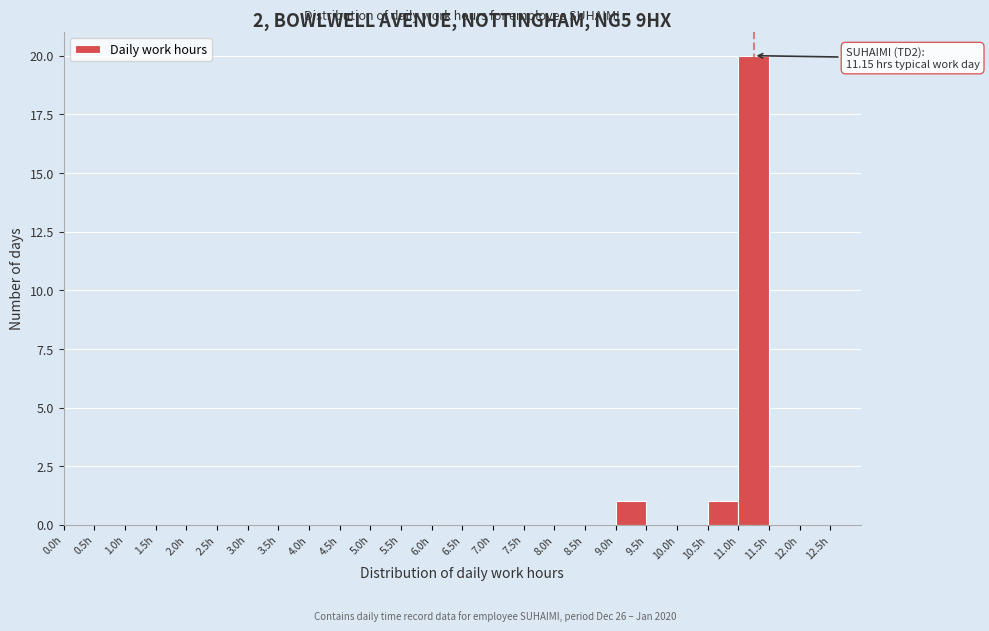

Over which range of the x-axis is the bar tallest?

11.0 to 11.5